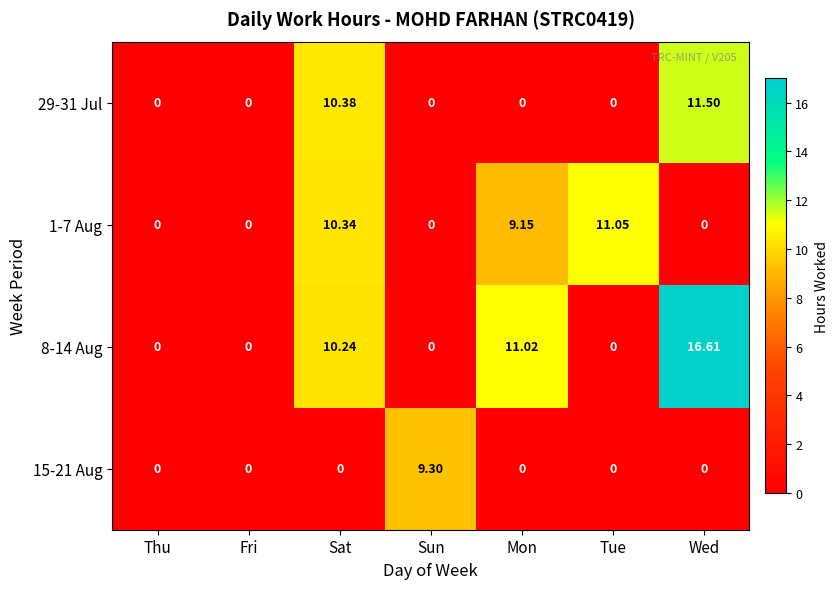

How many data points in 1-7 Aug are above 0?

3